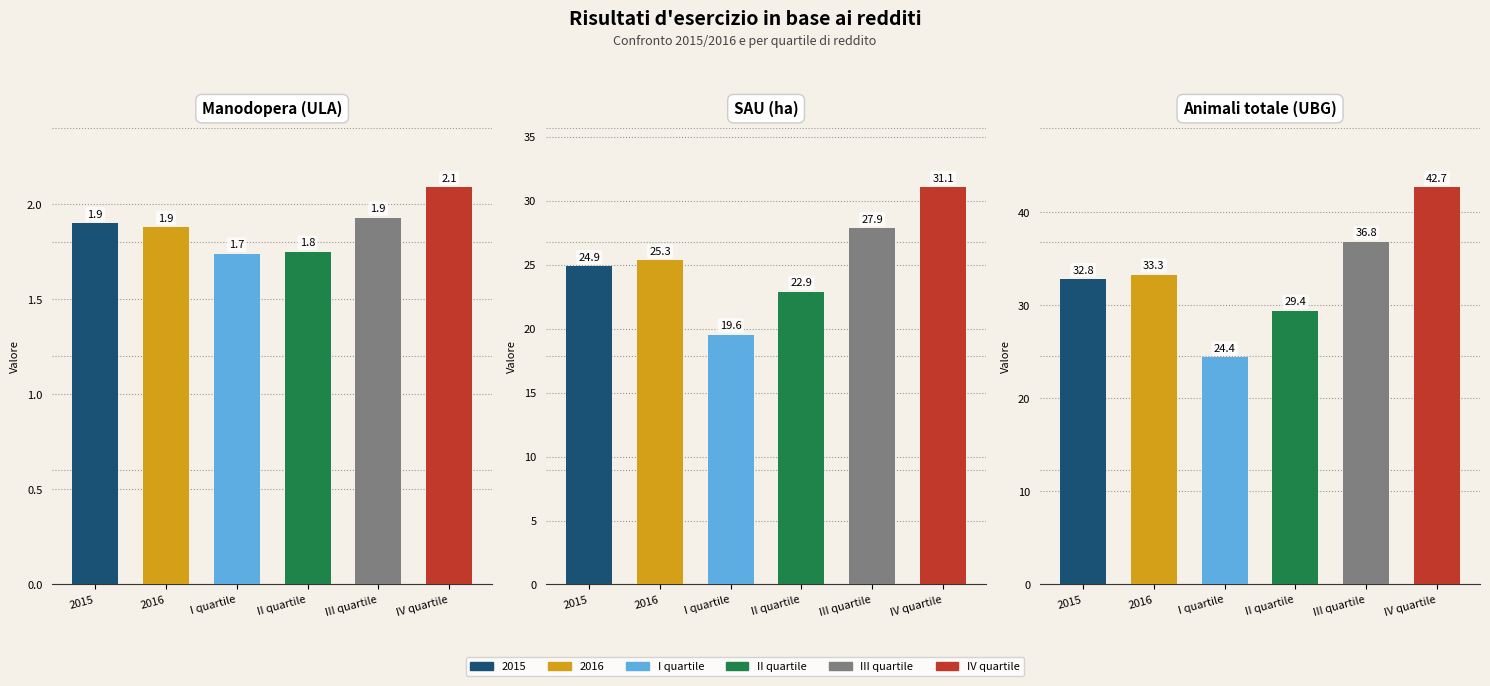

What is the difference between the maximum and minimum values in the Animali totale
(UBG) series?

18.3